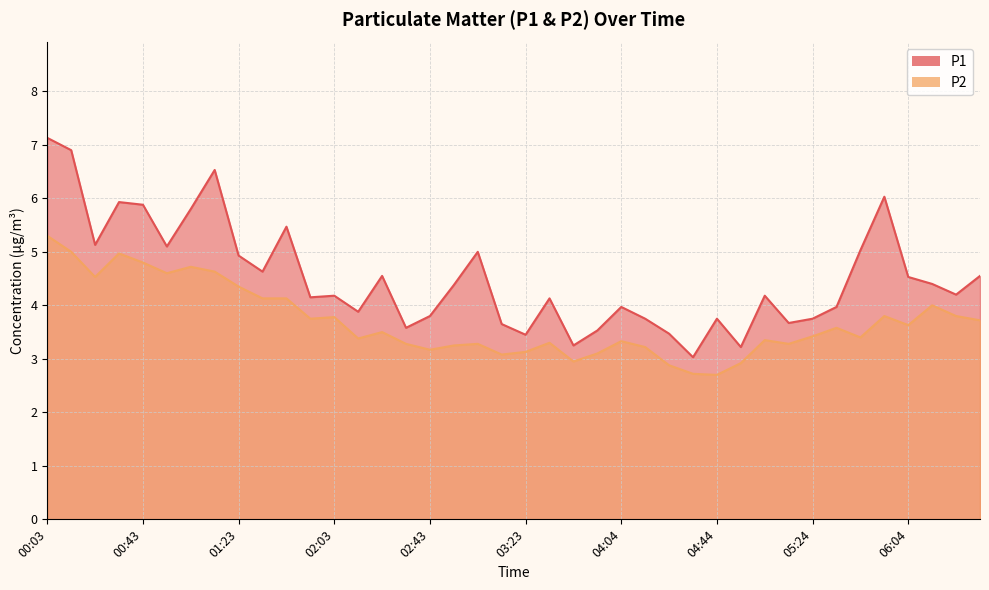

At which label does P1 reach its peak?

00:03